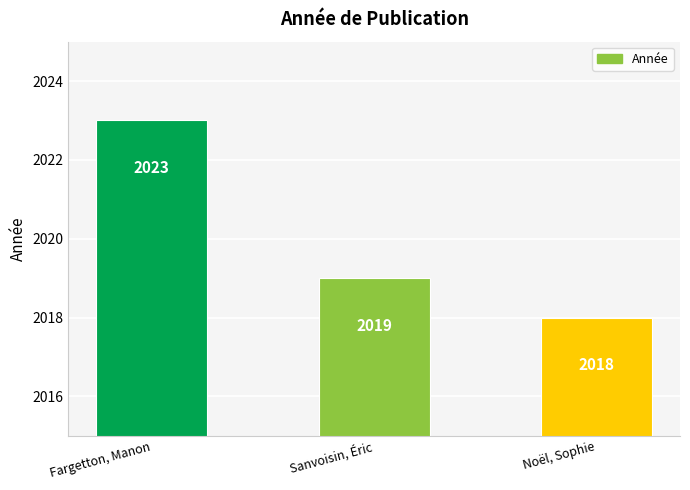

What is the ratio of the value at Fargetton, Manon to the value at Noël, Sophie?

1.0